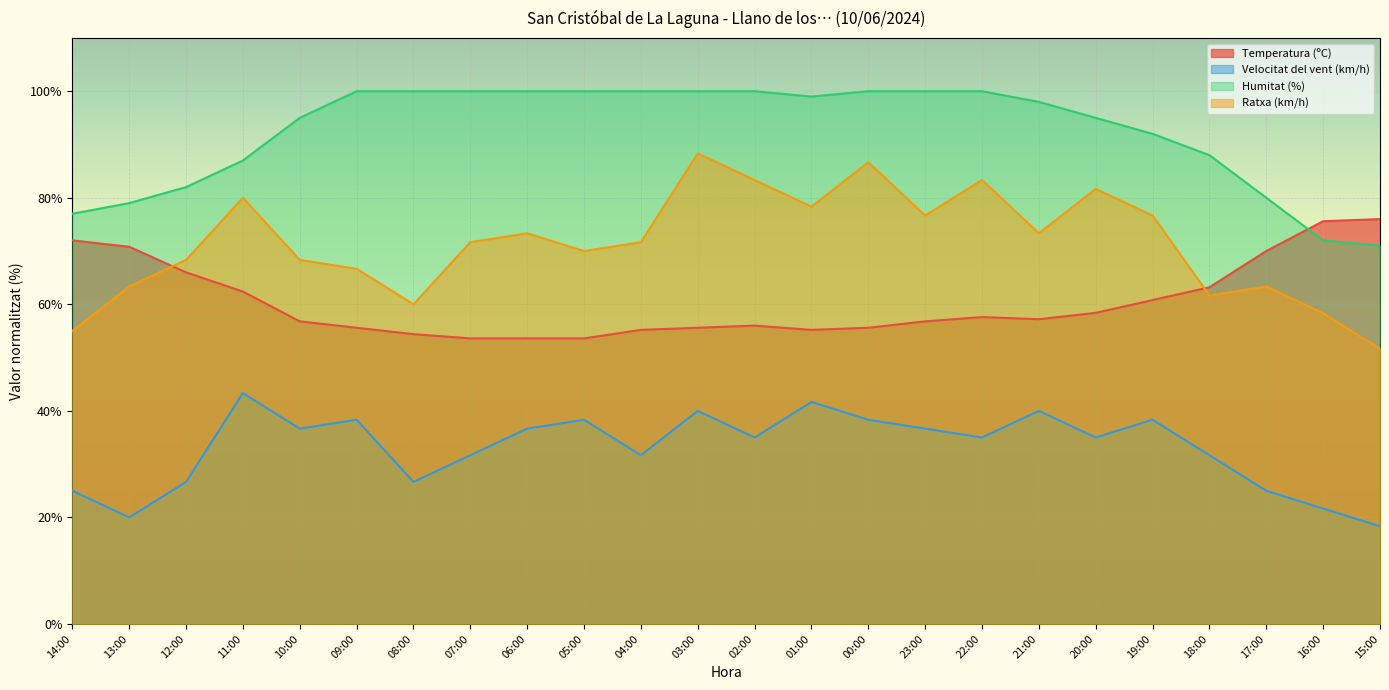

Reading left to right, what are all the values shown in this chart?

Temperatura (ºC): 14:00=72.0	13:00=70.8	12:00=66.0	11:00=62.4	10:00=56.8	09:00=55.6	08:00=54.4	07:00=53.6	06:00=53.6	05:00=53.6	04:00=55.2	03:00=55.6	02:00=56.0	01:00=55.2	00:00=55.6	23:00=56.8	22:00=57.6	21:00=57.2	20:00=58.4	19:00=60.8	18:00=63.2	17:00=70.0	16:00=75.6	15:00=76.0
Velocitat del vent (km/h): 14:00=25.0	13:00=20.0	12:00=26.7	11:00=43.3	10:00=36.7	09:00=38.3	08:00=26.7	07:00=31.7	06:00=36.7	05:00=38.3	04:00=31.7	03:00=40.0	02:00=35.0	01:00=41.7	00:00=38.3	23:00=36.7	22:00=35.0	21:00=40.0	20:00=35.0	19:00=38.3	18:00=31.7	17:00=25.0	16:00=21.7	15:00=18.3
Humitat (%): 14:00=77.0	13:00=79.0	12:00=82.0	11:00=87.0	10:00=95.0	09:00=100.0	08:00=100.0	07:00=100.0	06:00=100.0	05:00=100.0	04:00=100.0	03:00=100.0	02:00=100.0	01:00=99.0	00:00=100.0	23:00=100.0	22:00=100.0	21:00=98.0	20:00=95.0	19:00=92.0	18:00=88.0	17:00=80.0	16:00=72.0	15:00=71.0
Ratxa (km/h): 14:00=55.0	13:00=63.3	12:00=68.3	11:00=80.0	10:00=68.3	09:00=66.7	08:00=60.0	07:00=71.7	06:00=73.3	05:00=70.0	04:00=71.7	03:00=88.3	02:00=83.3	01:00=78.3	00:00=86.7	23:00=76.7	22:00=83.3	21:00=73.3	20:00=81.7	19:00=76.7	18:00=61.7	17:00=63.3	16:00=58.3	15:00=51.7